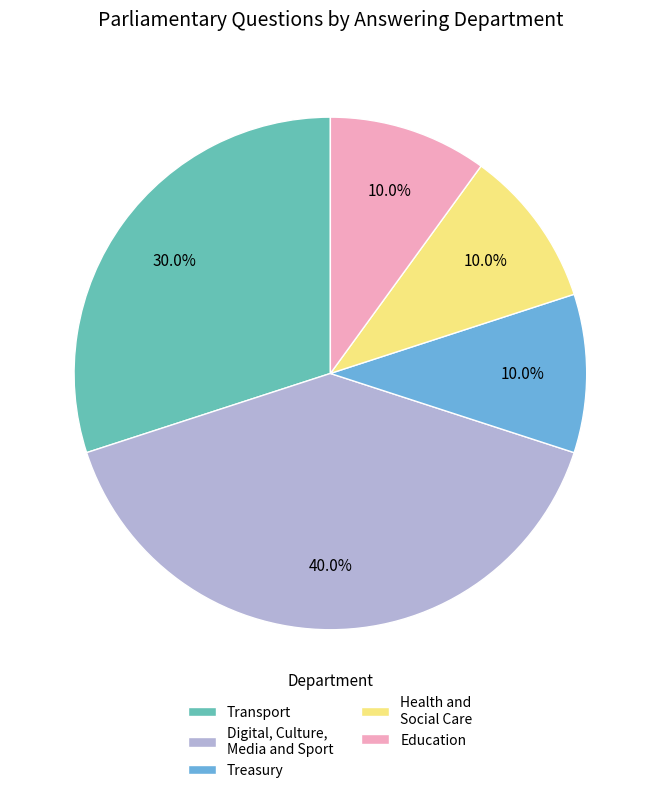

How much of the chart is everything except Transport?

70.0%